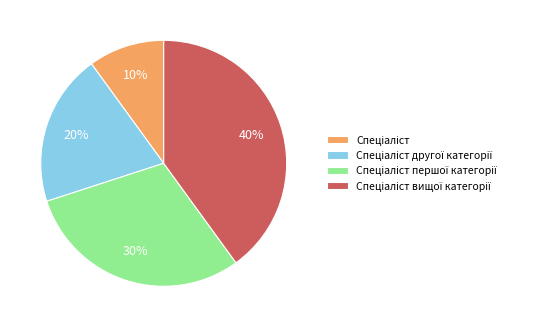

To the nearest percent, what is the average slice percentage?

25%